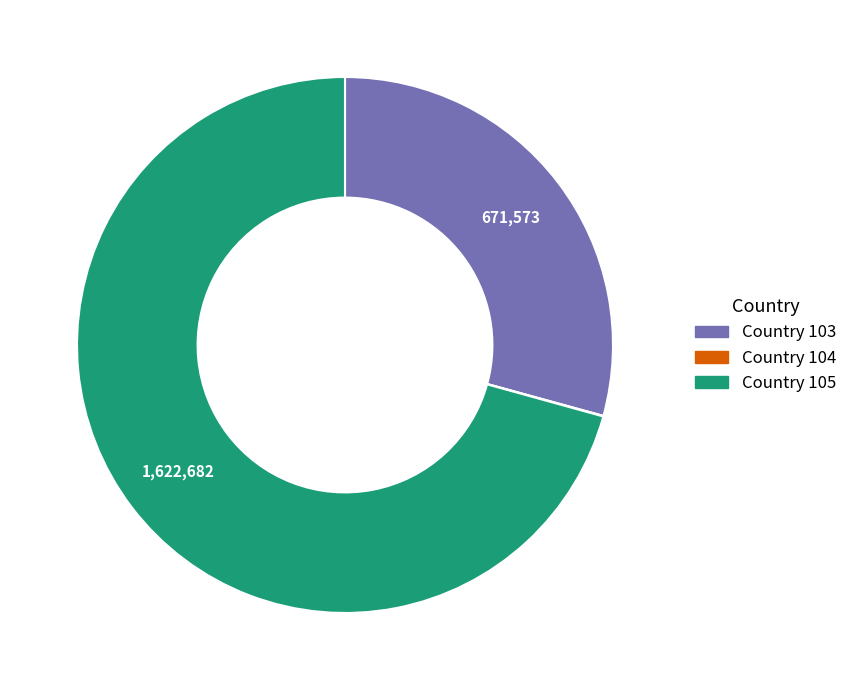

The Country 105 slice represents 71% of the pie. True or false?

True